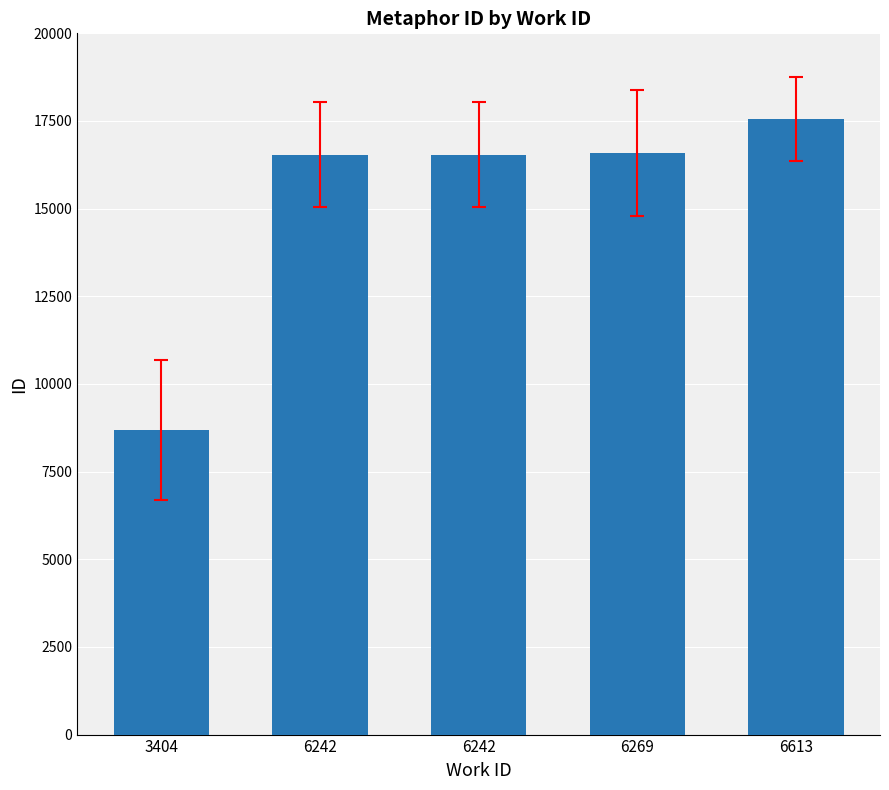

Are the bars grouped side by side (vs. stacked)?

No